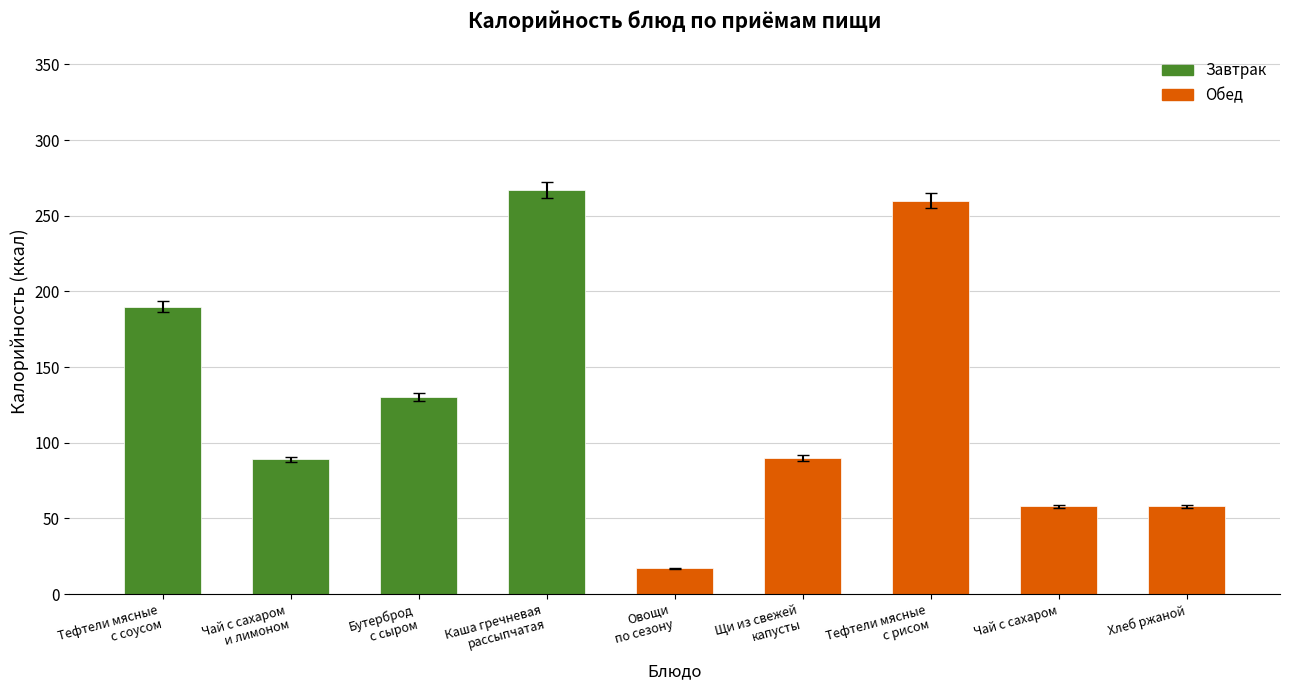

What is the label of the 5th bar from the right?

Овощи
по сезону